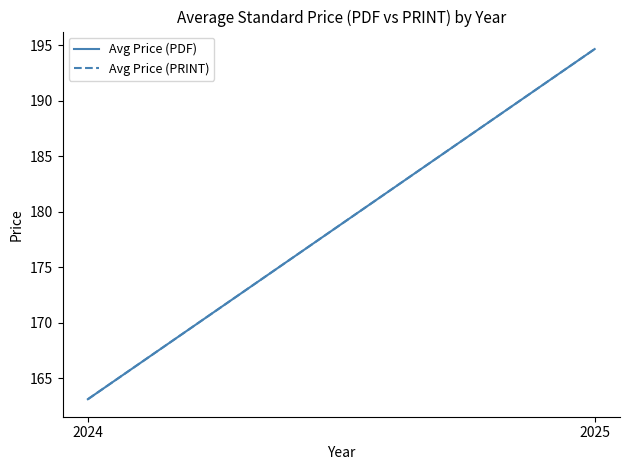

What are all the series names shown in the legend?

Avg Price (PDF), Avg Price (PRINT)